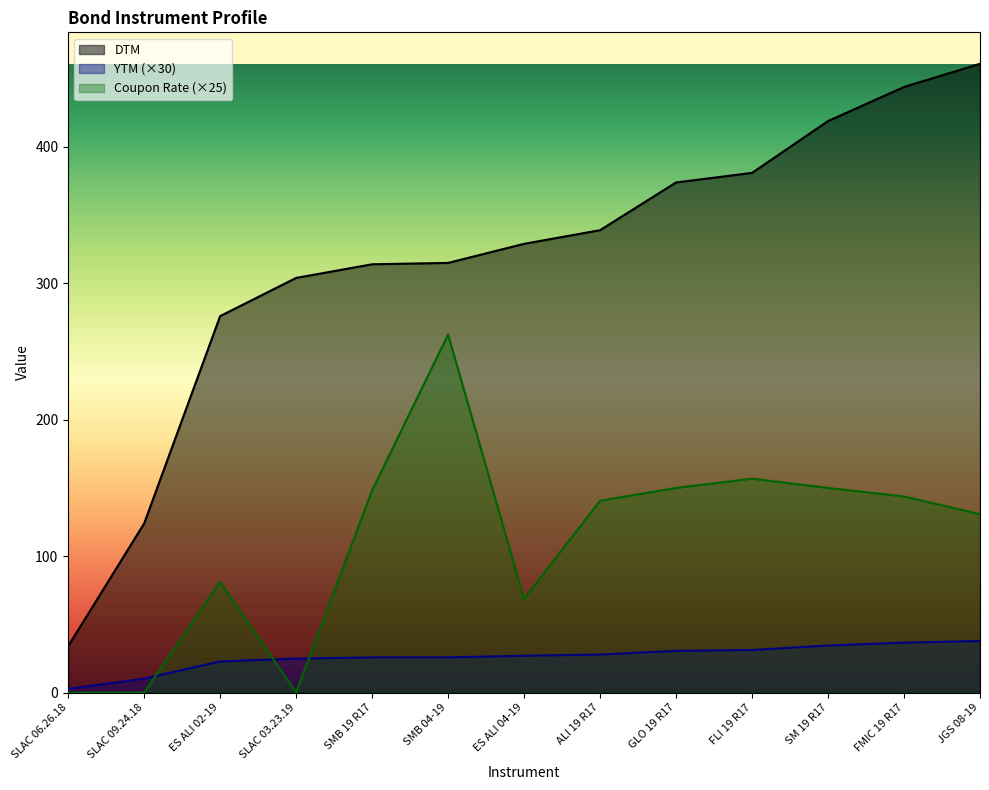

How many lines are shown in the chart?

3